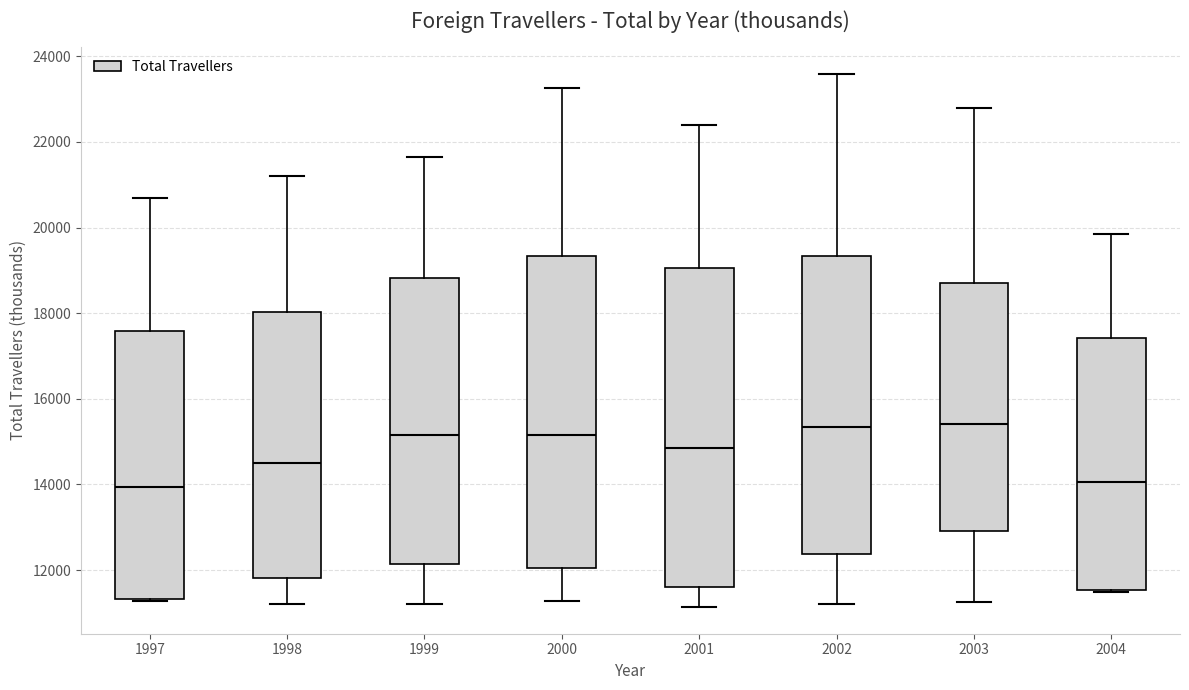

Where does the upper whisker of the box at x = 2003 end on the y-axis? The values are not printed on the chart, so give them approximately, as read against the axis.

22800